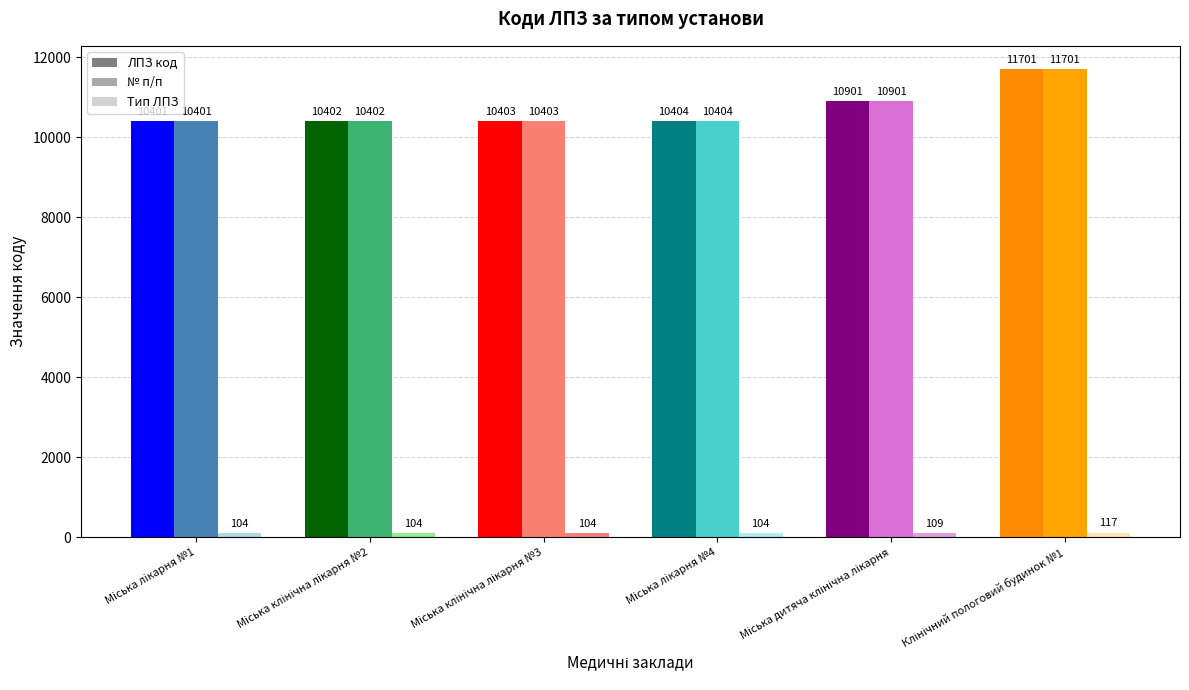

True or false: № п/п has a value of 10404 at Мiська лiкарня №4.

True